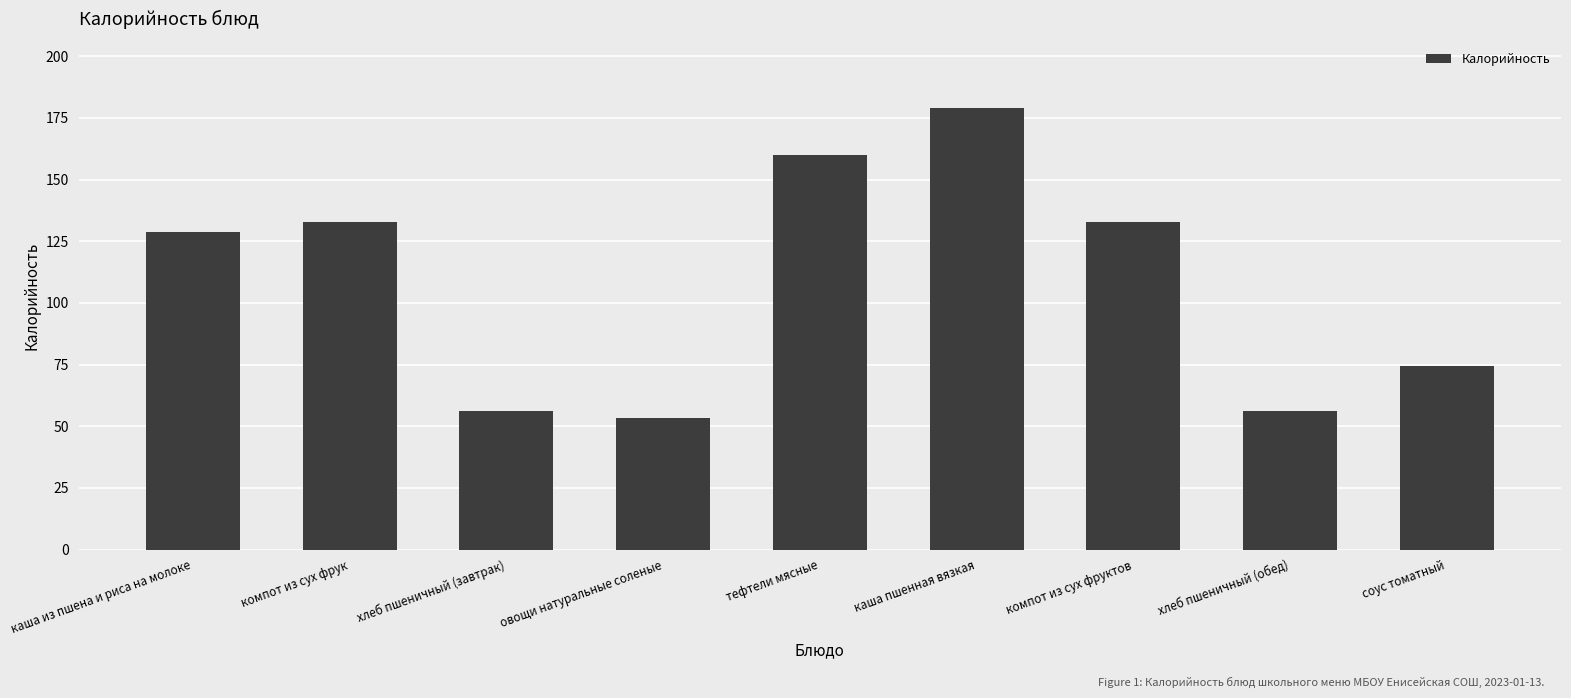

What is the change in value from каша из пшена и риса на молоке to компот из сух фрук?

+4.1